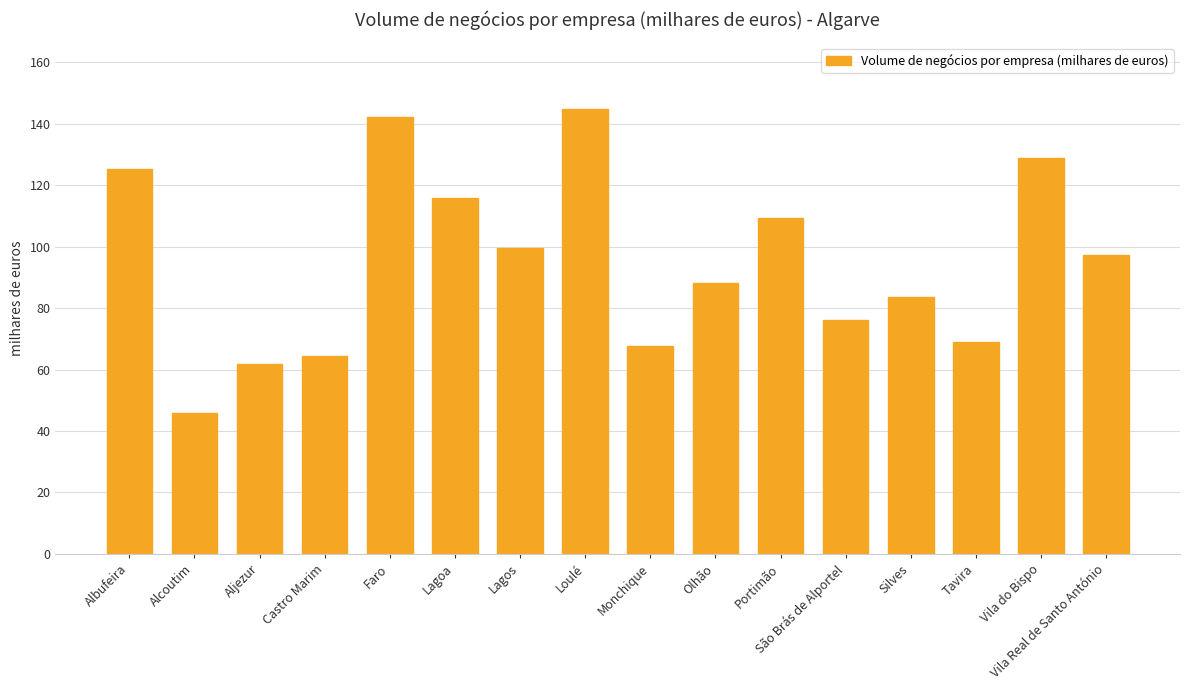

What is the label of the 7th bar from the right?

Olhão